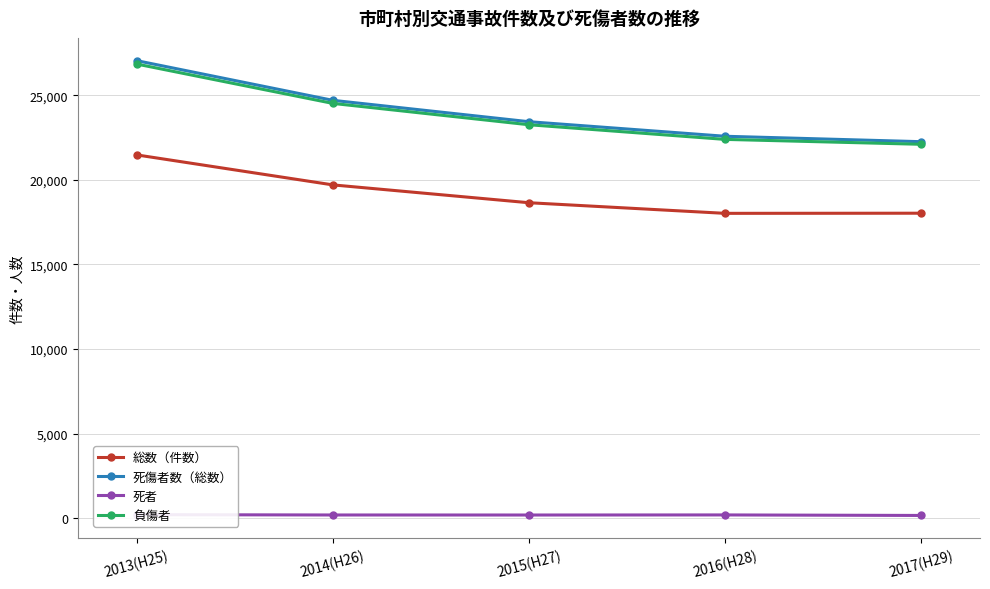

List the labels in order of 死傷者数（総数） value, smallest first.

2017(H29), 2016(H28), 2015(H27), 2014(H26), 2013(H25)